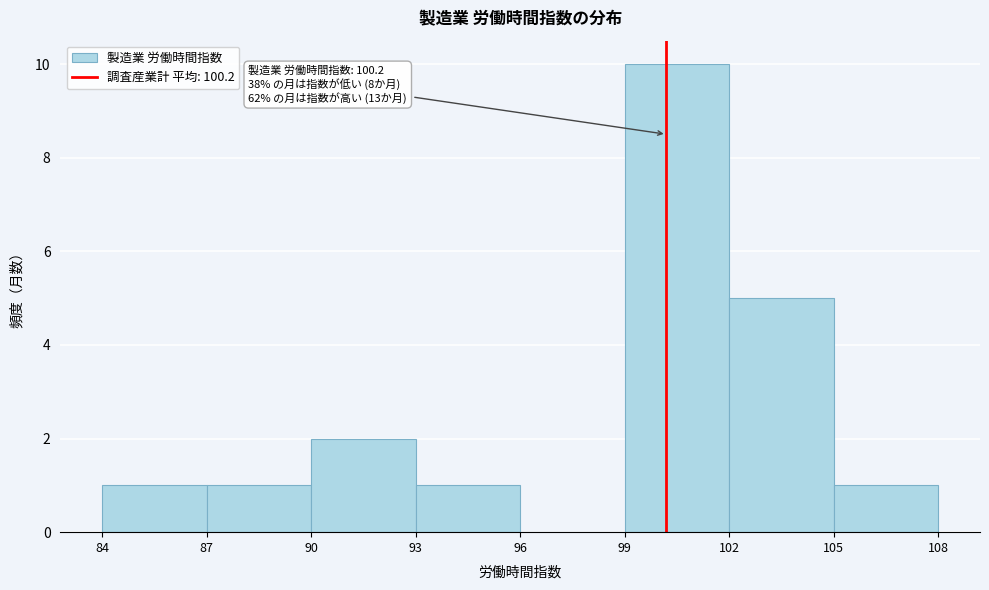

Over which range of the x-axis is the bar tallest?

99 to 102